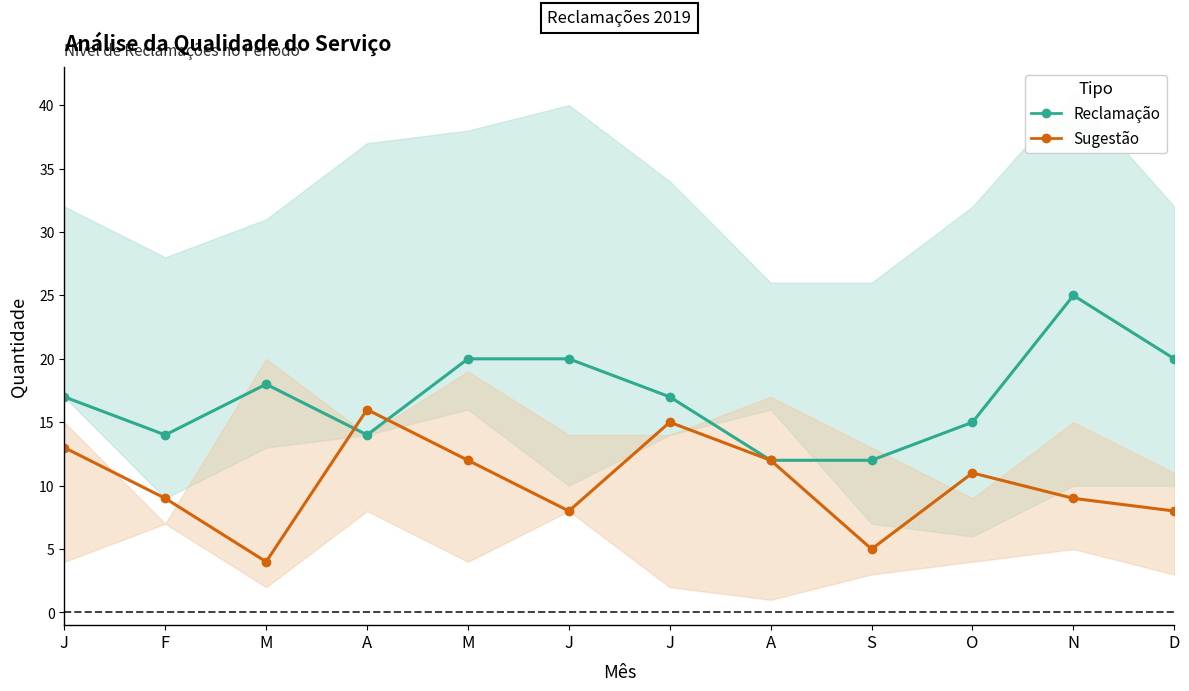

What is the maximum value for Reclamação (Direct)?

25